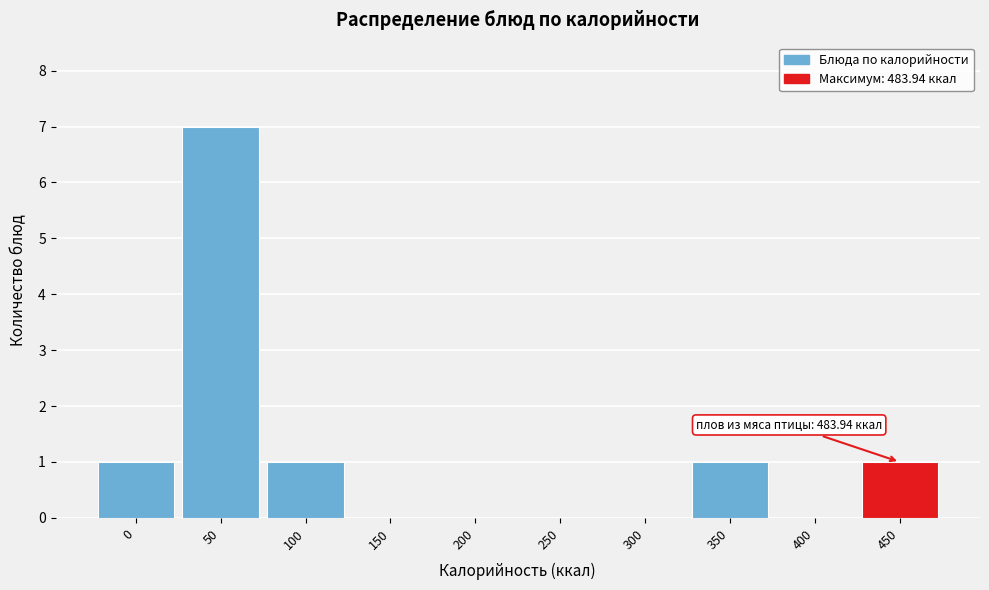

Reading left to right, transcribe all the data shown in this chart.

0=1	50=7	100=1	150=0	200=0	250=0	300=0	350=1	400=0	450=1